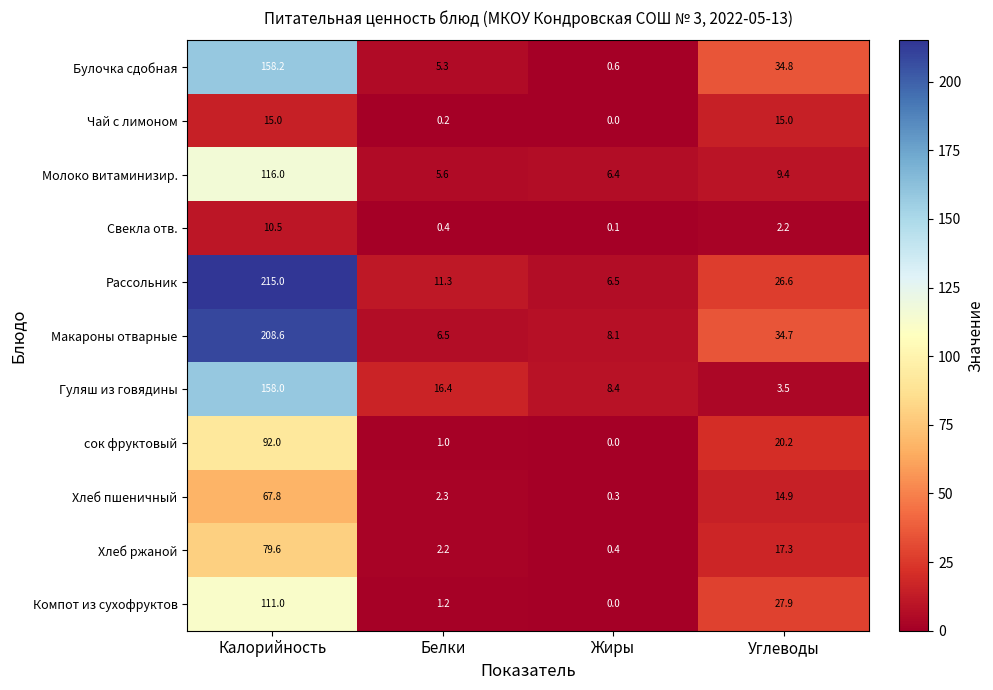

List the labels in order of Булочка сдобная value, smallest first.

Жиры, Белки, Углеводы, Калорийность